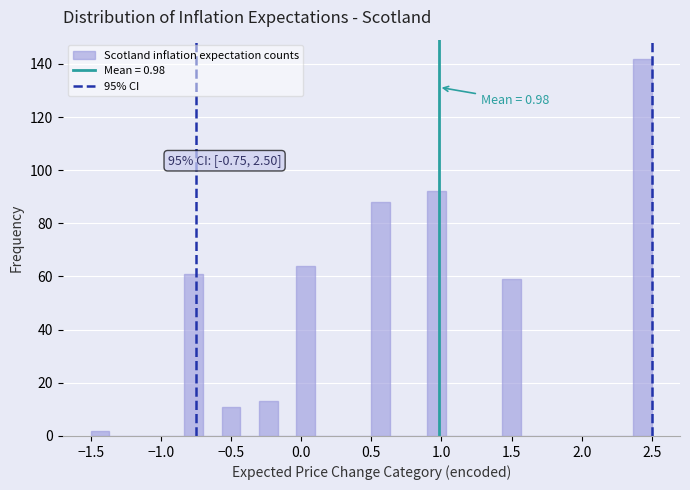

Around what value on the x-axis is the tallest bar? Give the approximate position of its centre, as read against the axis.

2.45